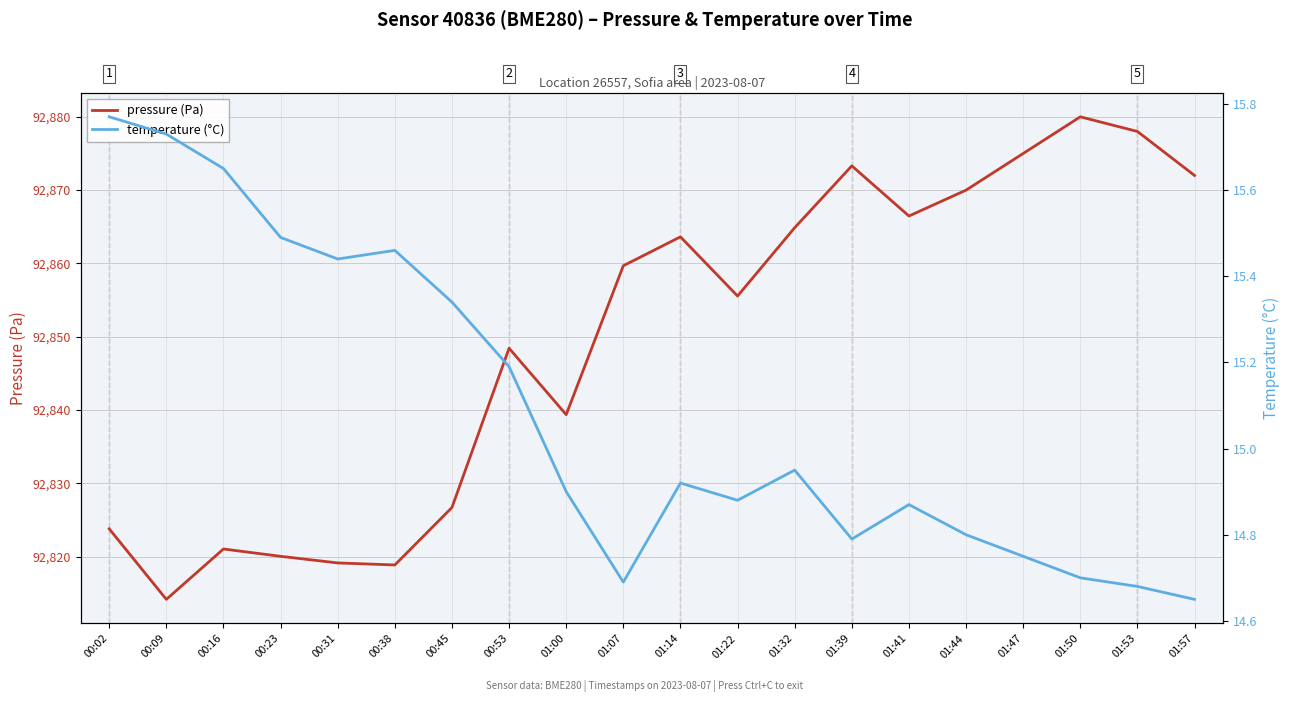

True or false: temperature (°C) has more than 2 interior local peaks.

True